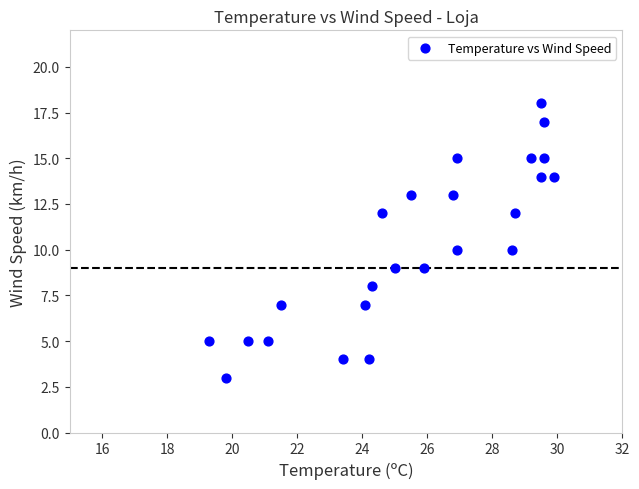

What is the range of Y values (max minus min)?

15